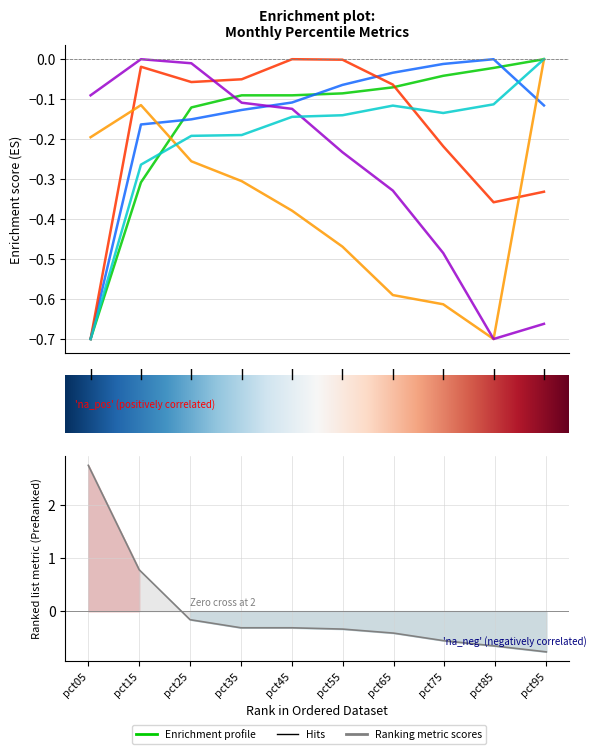

At which label is Feb closest to 0?

pct85